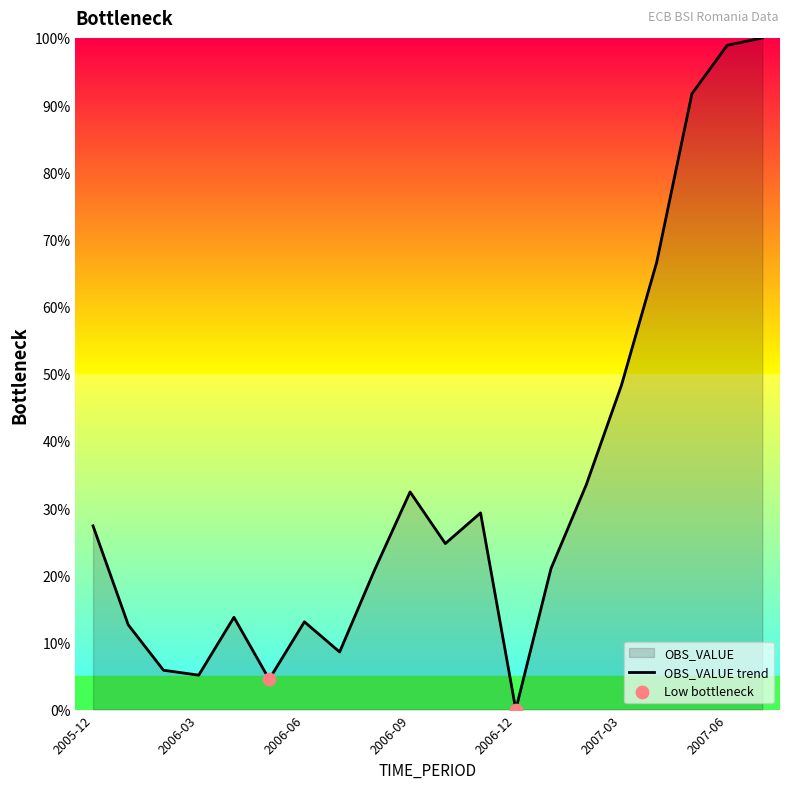

What is the change in value from 2006-07 to 2007-05?

+83.1